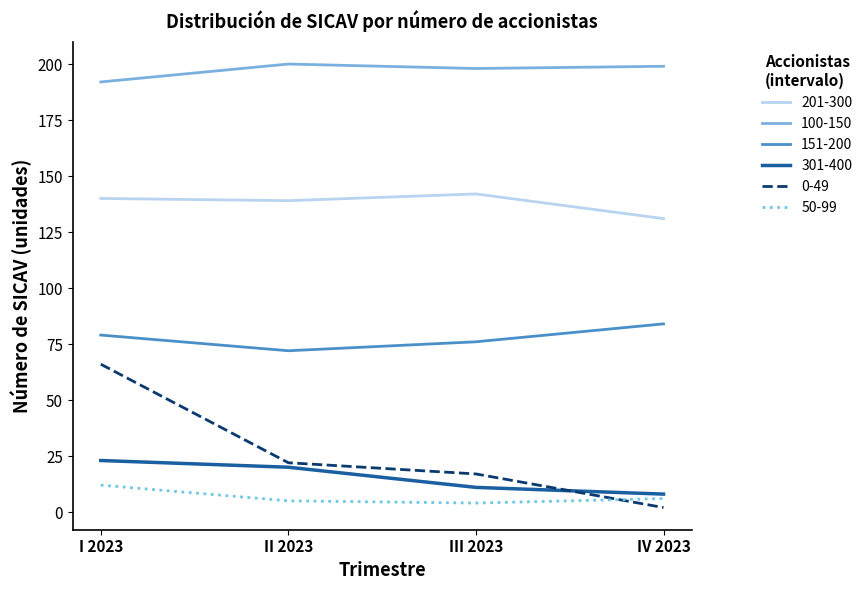

Where is the first local maximum for 201-300?

III 2023